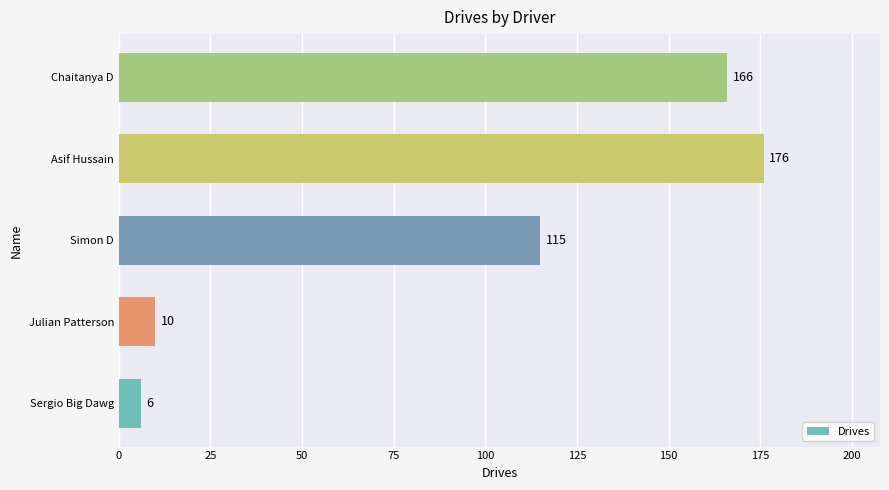

List the labels in order of value, largest first.

Asif Hussain, Chaitanya D, Simon D, Julian Patterson, Sergio Big Dawg